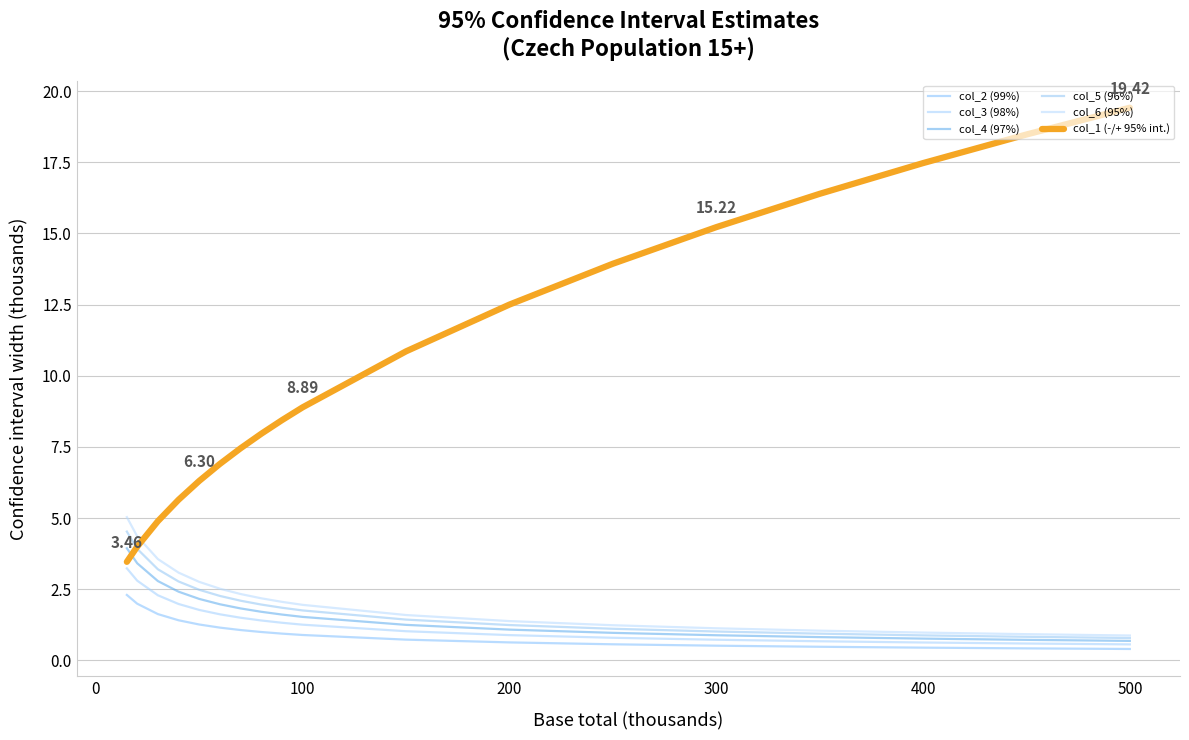

Is this an area chart (filled region under the line)?

No